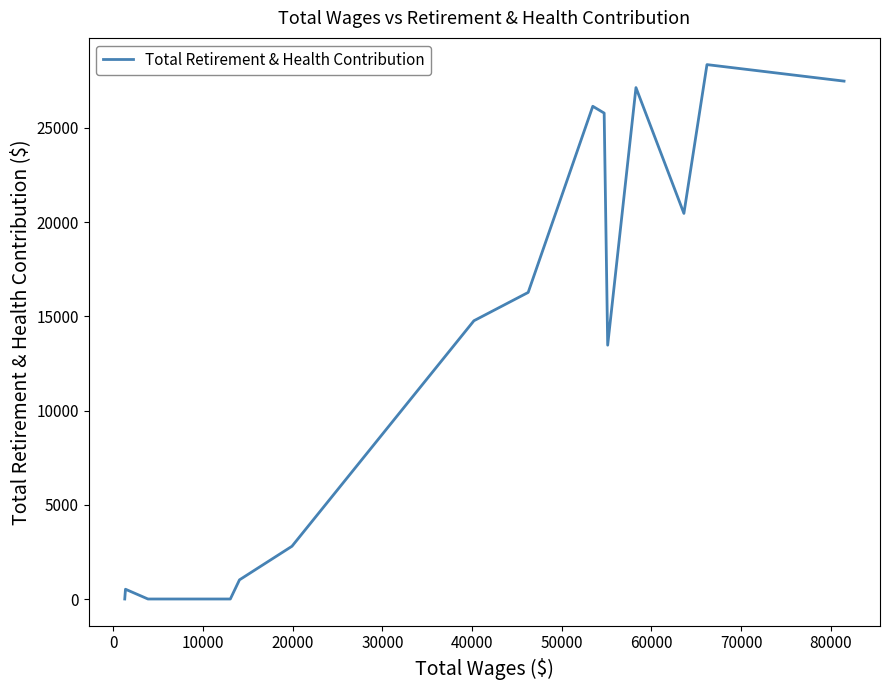

What is the maximum value shown in the chart?

28362